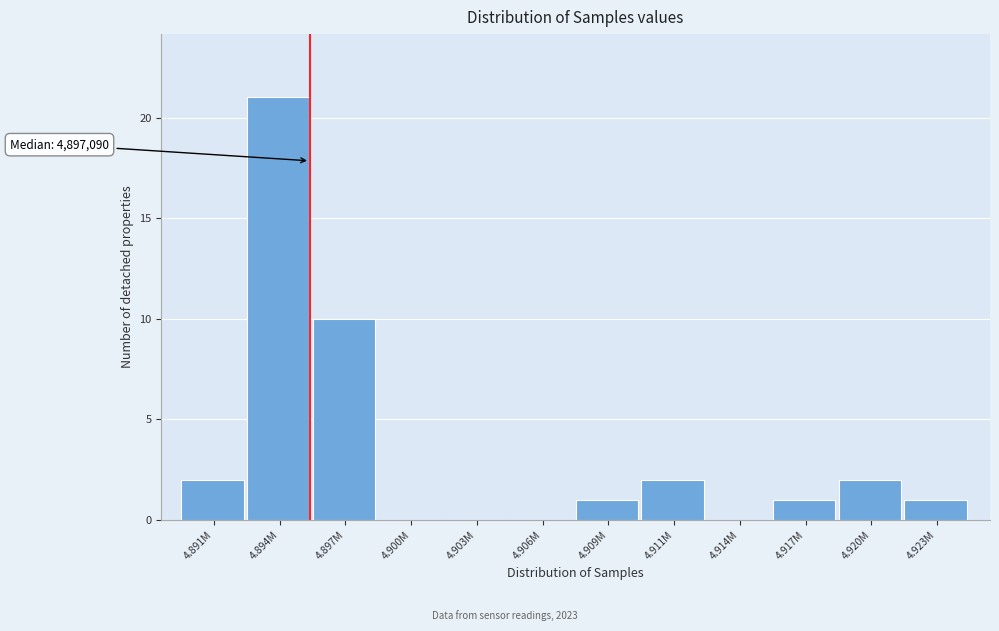

Reading left to right, extract all data points from this chart.

4.891M=2	4.894M=21	4.897M=10	4.900M=0	4.903M=0	4.906M=0	4.909M=1	4.911M=2	4.914M=0	4.917M=1	4.920M=2	4.923M=1